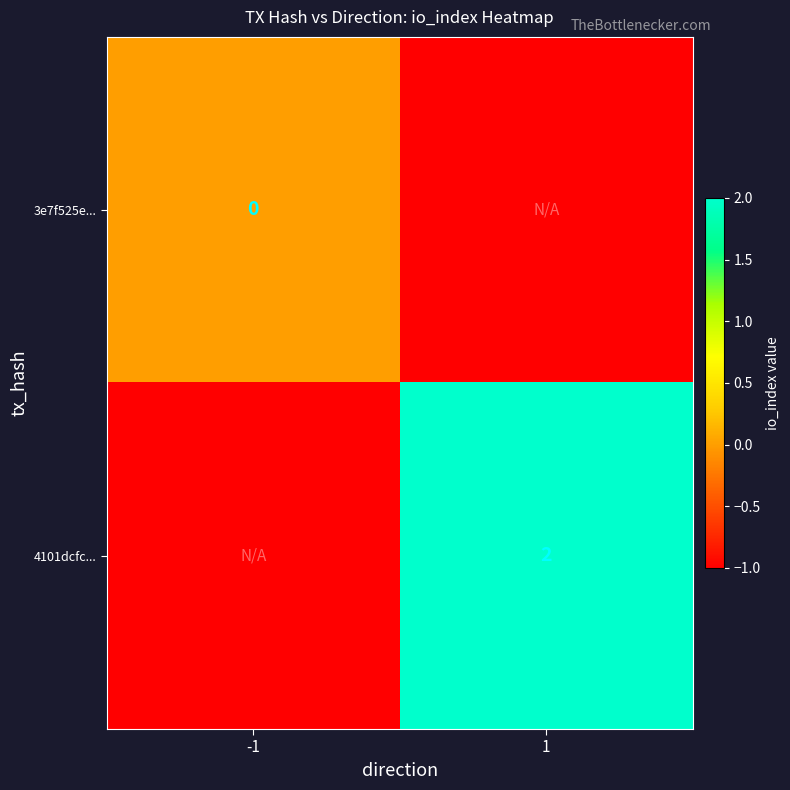

What is the total value across all series at 1?

1